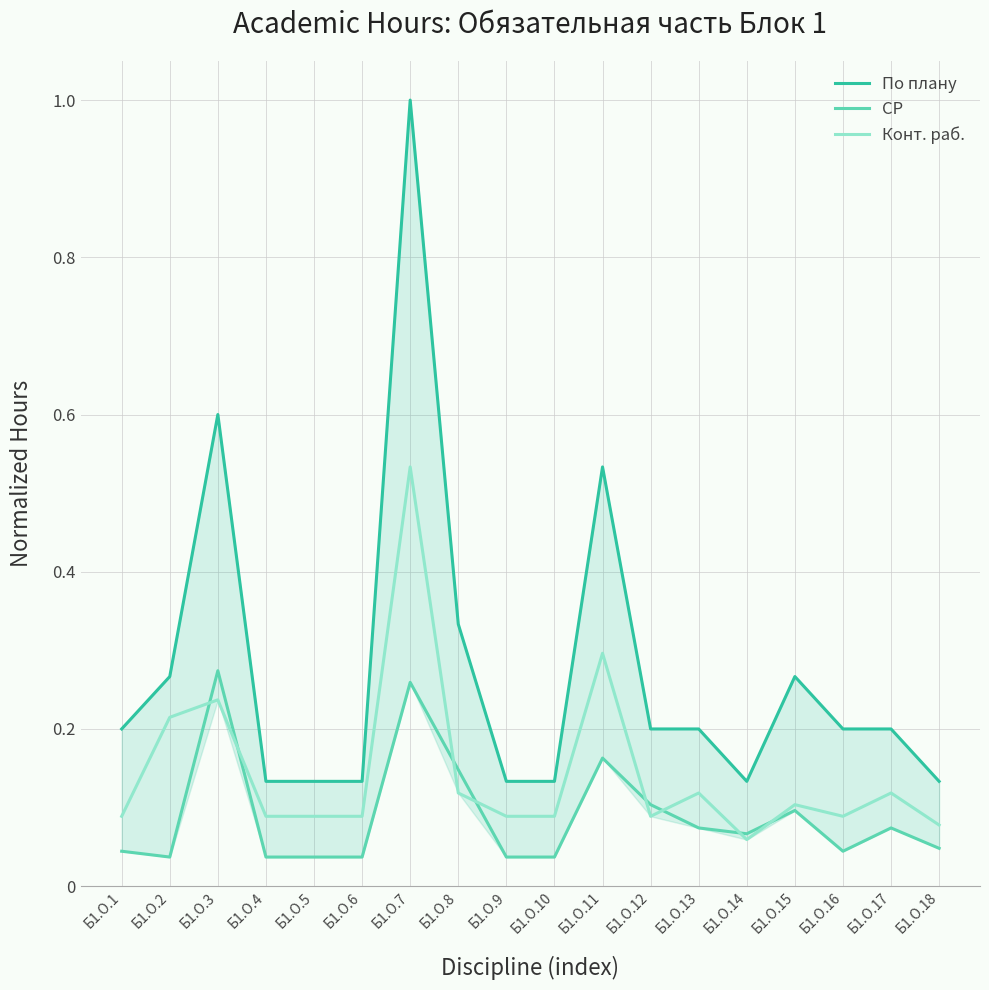

What is the lowest value of the Конт. раб. series?

0.1